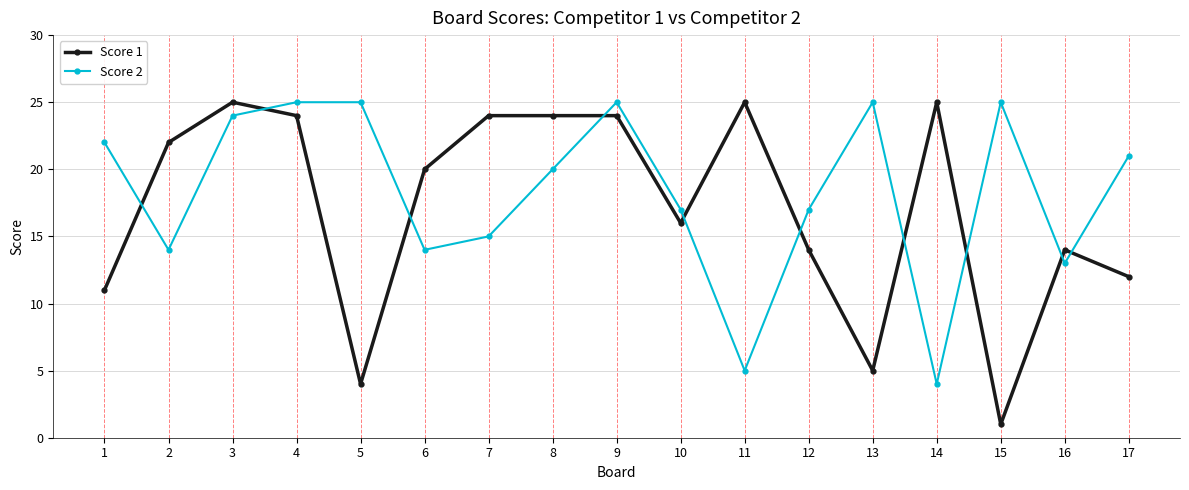

Count the number of data series in this chart.

2